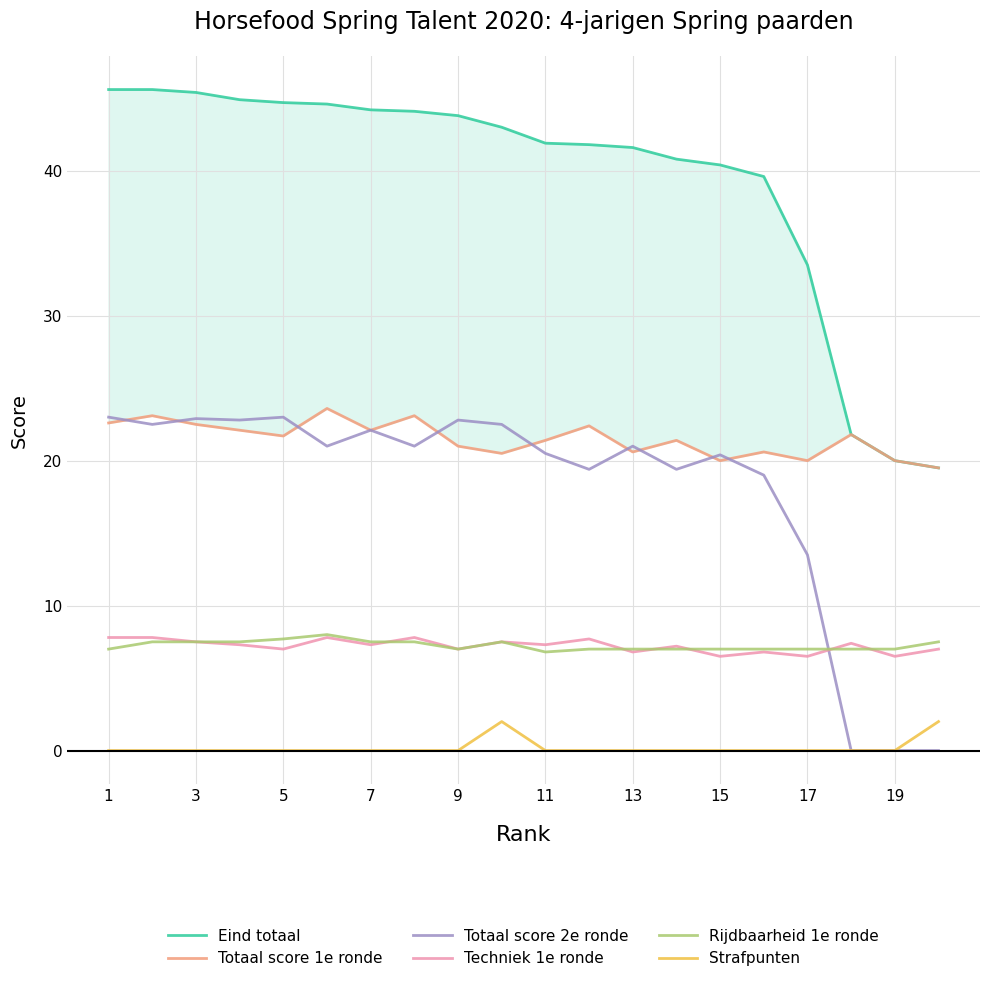

What is the highest value of the Rijdbaarheid 1e ronde series?

8.0